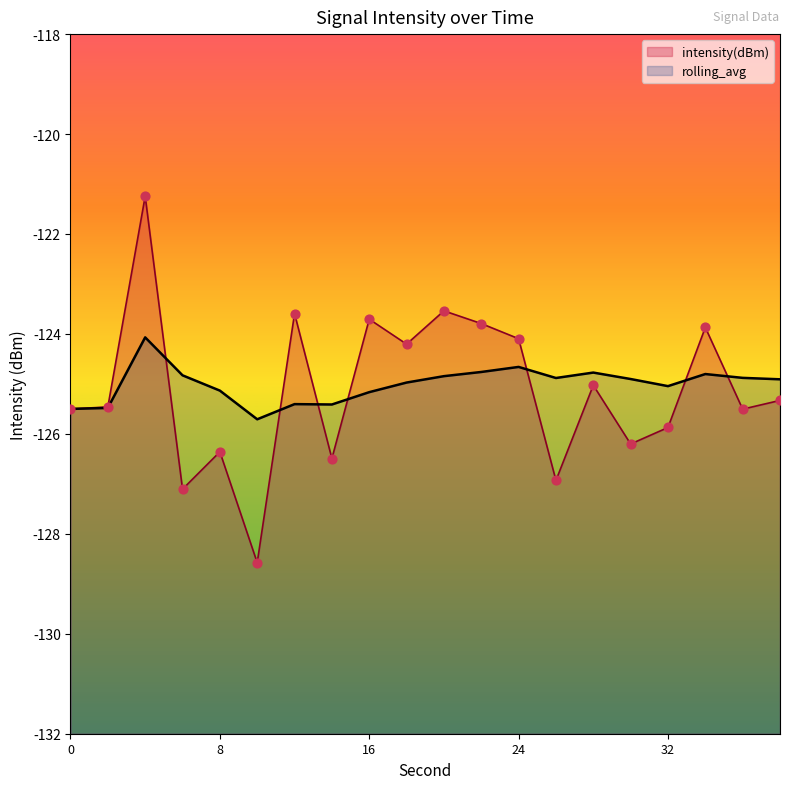

What are all the series names shown in the legend?

intensity(dBm), rolling_avg